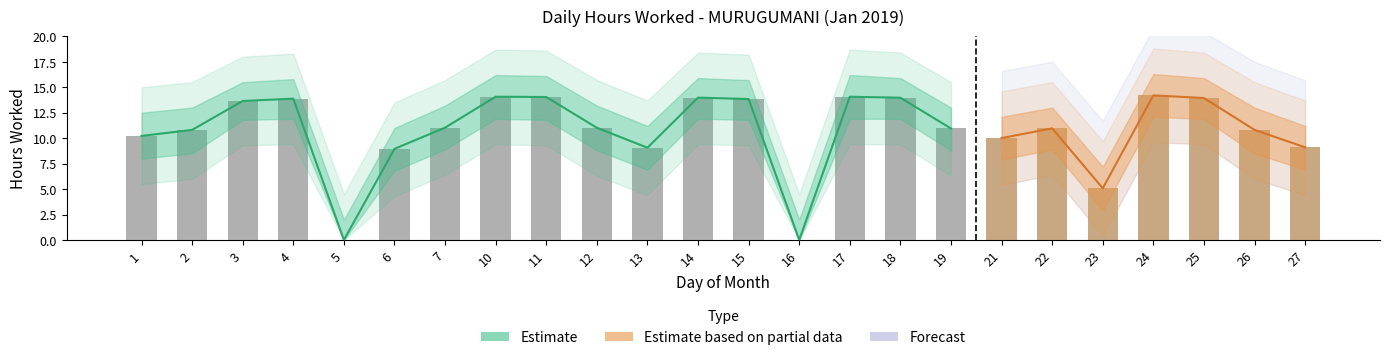

What is the value of the Upper Estimate bar at the 7th from the left?

13.2